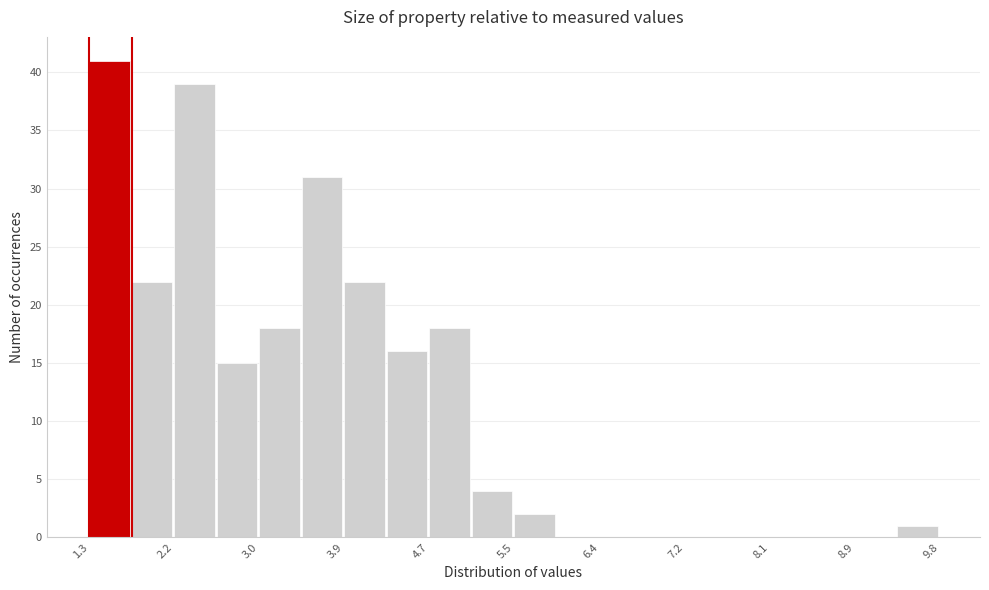

Reading left to right, transcribe this chart: for each bar, give the range it covers on the x-axis and its height. Neither the bar edges nor the heights are printed on the chart, so give them approximately, as read against the axes.

1.3 to 1.8: 41
1.8 to 2.2: 22
2.2 to 2.6: 39
2.6 to 3.0: 15
3.0 to 3.4: 18
3.4 to 3.9: 31
3.9 to 4.3: 22
4.3 to 4.7: 16
4.7 to 5.1: 18
5.1 to 5.6: 4
5.6 to 6.0: 2
6.0 to 6.4: 0
6.4 to 6.8: 0
6.8 to 7.2: 0
7.2 to 7.7: 0
7.7 to 8.1: 0
8.1 to 8.5: 0
8.5 to 8.9: 0
8.9 to 9.3: 0
9.3 to 9.8: 1